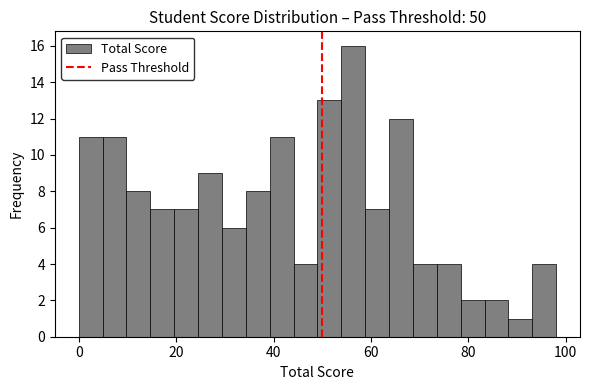

Read against the x-axis, roughly where is the centre of the tallest bar?

56